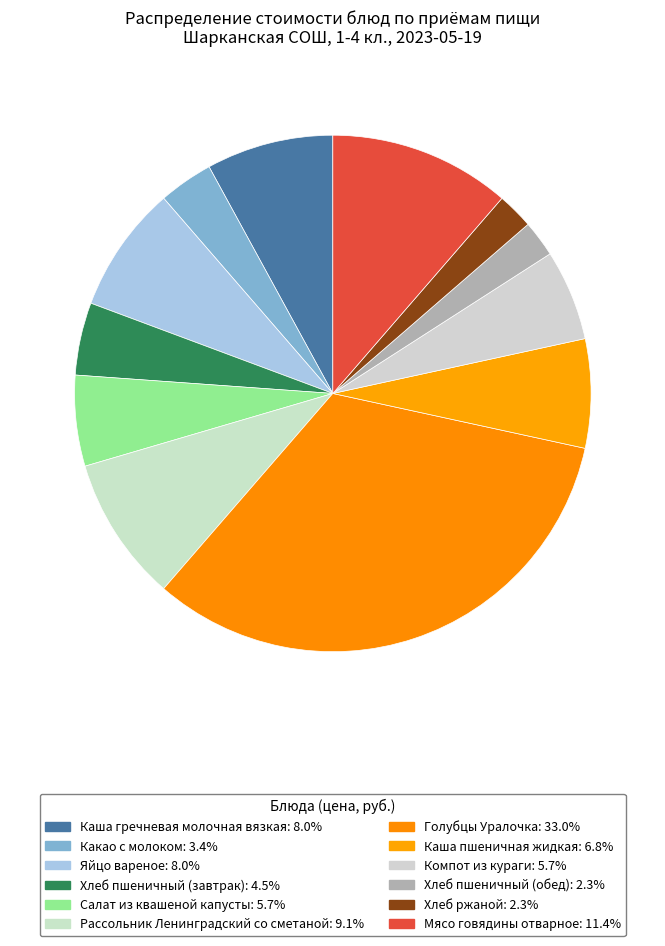

Combined, do Голубцы Уралочка and Каша пшеничная жидкая account for over 50%?

No